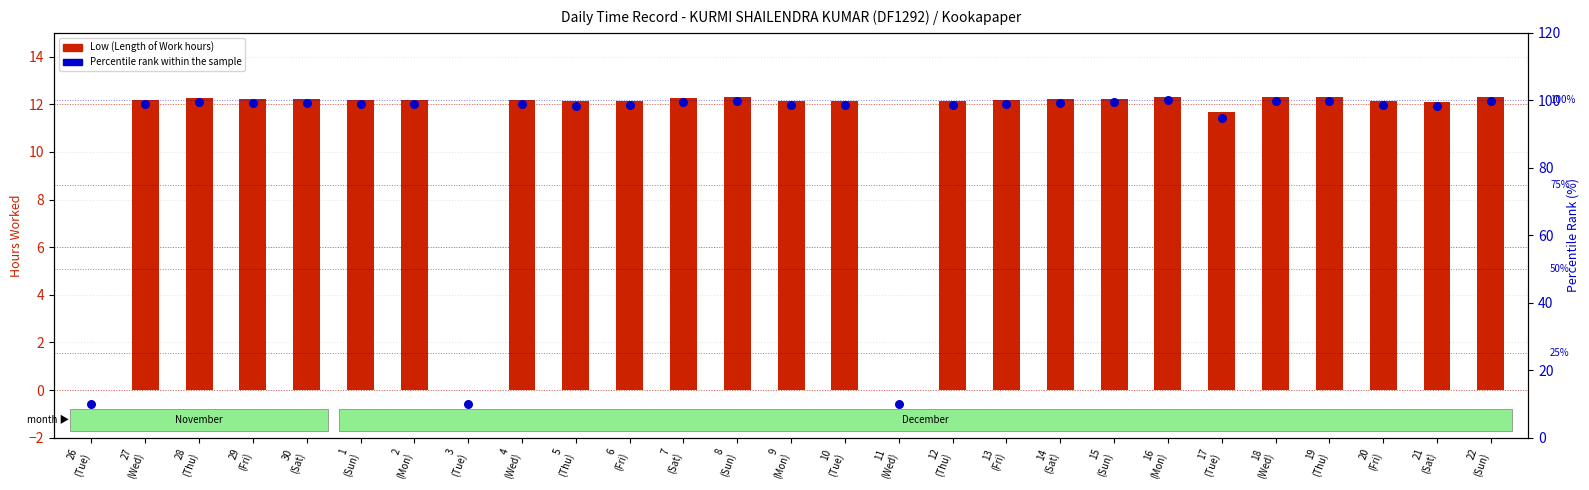

At which category is the sum across all series the highest?

16
(Mon)